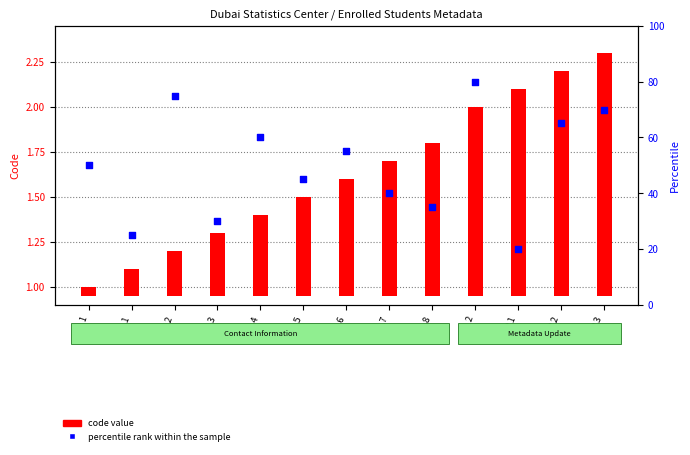

What are all the series names shown in the legend?

code value, percentile rank within the sample